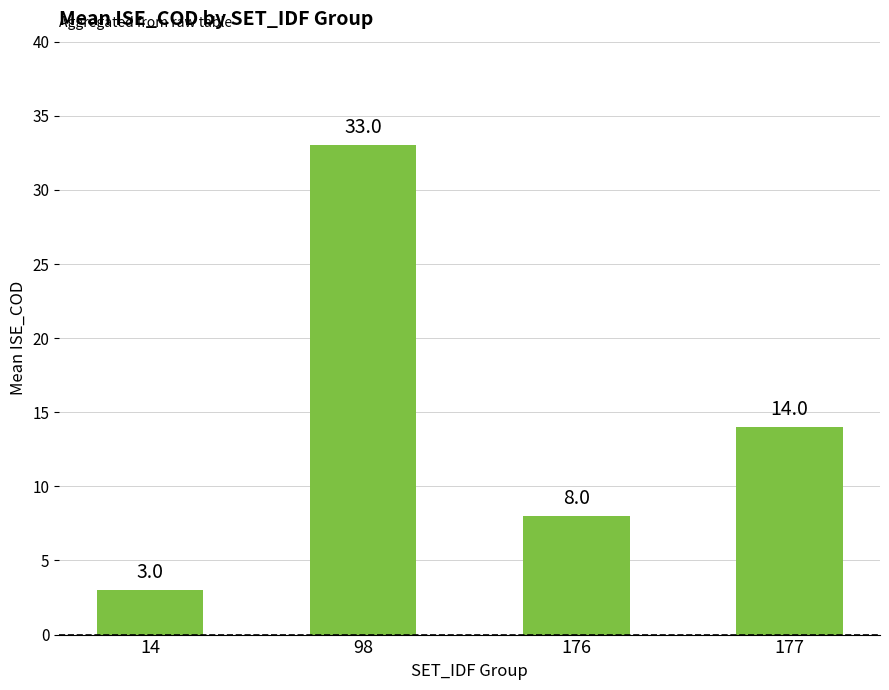

What is the difference between the values at 176 and 177?

6